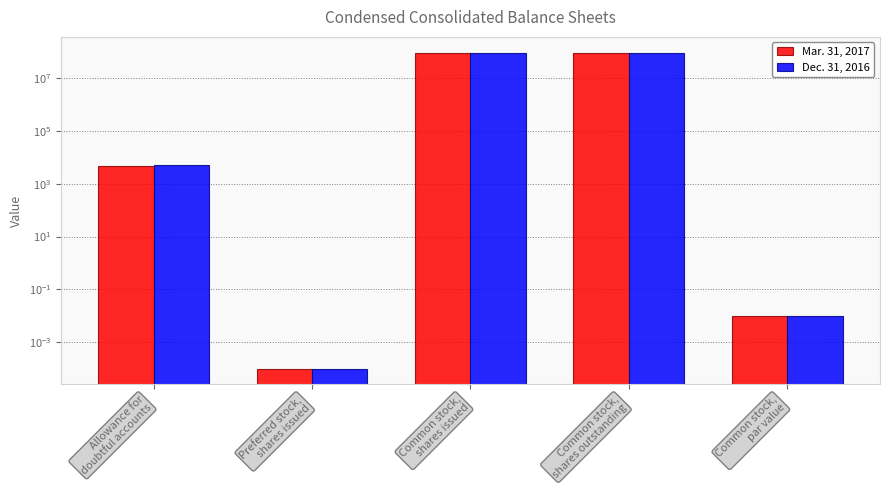

Where is Mar. 31, 2017 nearest to the value 45436375?

Allowance for
doubtful accounts